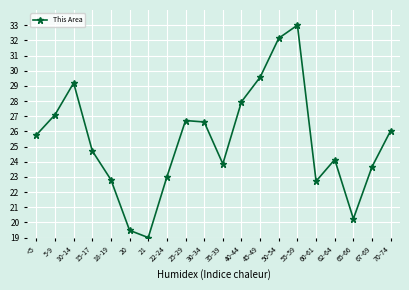

Reading right to left, extract all data points from this chart.

26.0	23.7	20.2	24.1	22.7	33.0	32.1	29.6	28.0	23.9	26.6	26.7	23.0	19.0	19.5	22.8	24.7	29.2	27.1	25.8